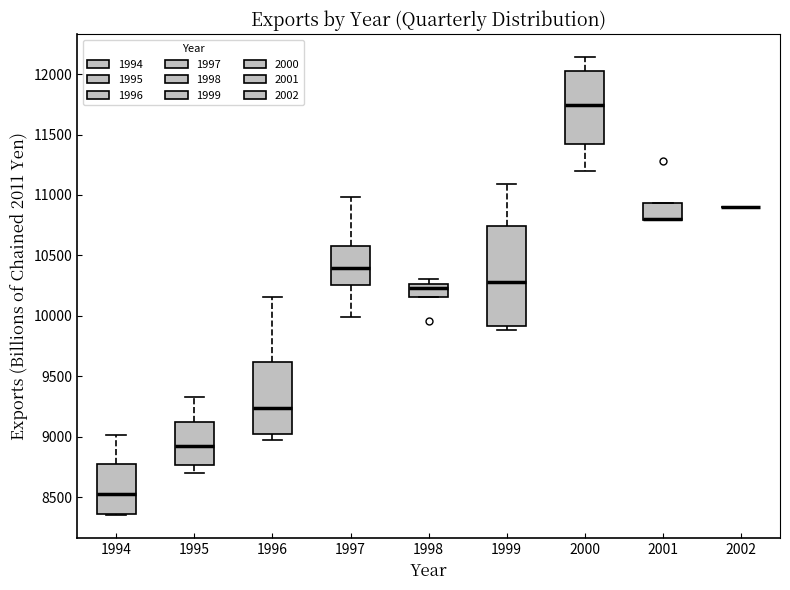

Where is the lower edge of the box at x = 2001 on the y-axis? The values are not printed on the chart, so give them approximately, as read against the axis.

10800